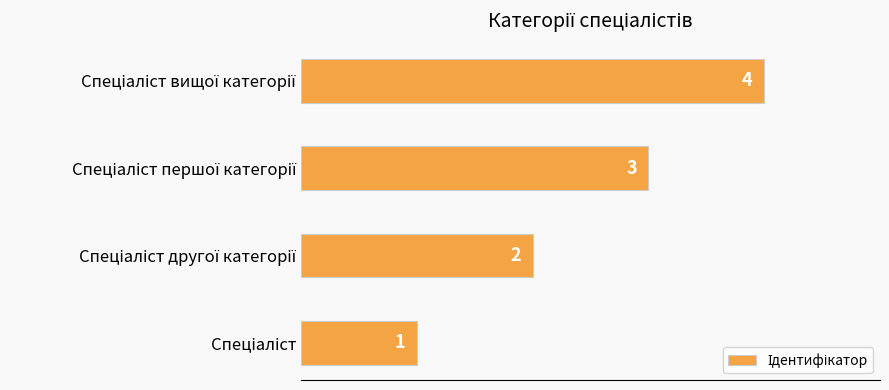

Count the values in the range 2 to 4.

3